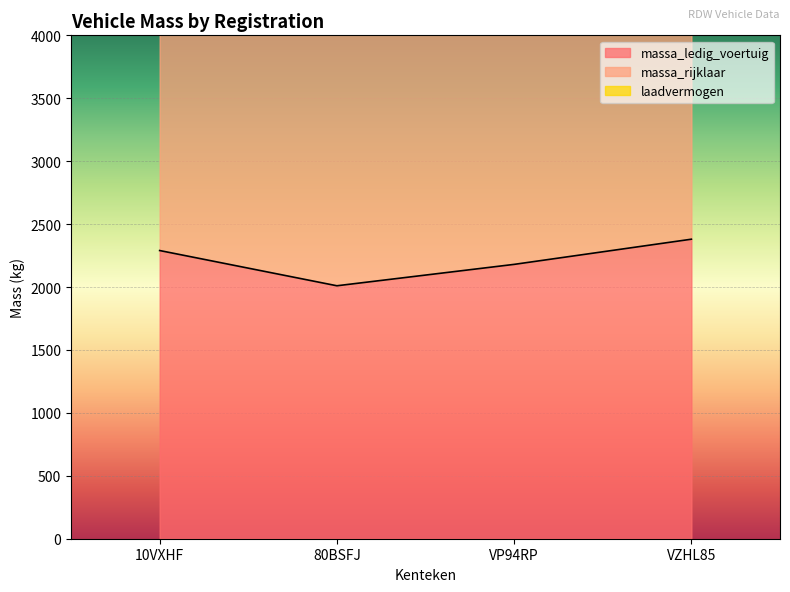

Where is the first local minimum for massa_rijklaar?

80BSFJ